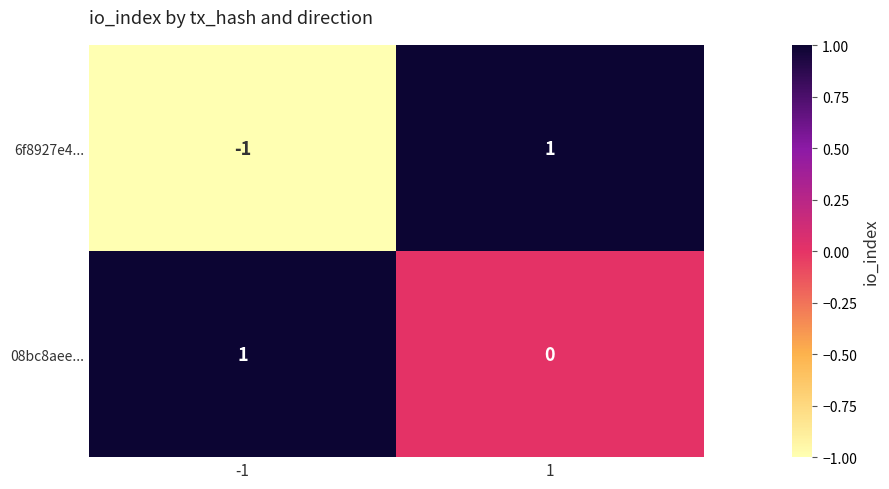

At 1, list the series in order from largest to smallest.

6f8927e4..., 08bc8aee...